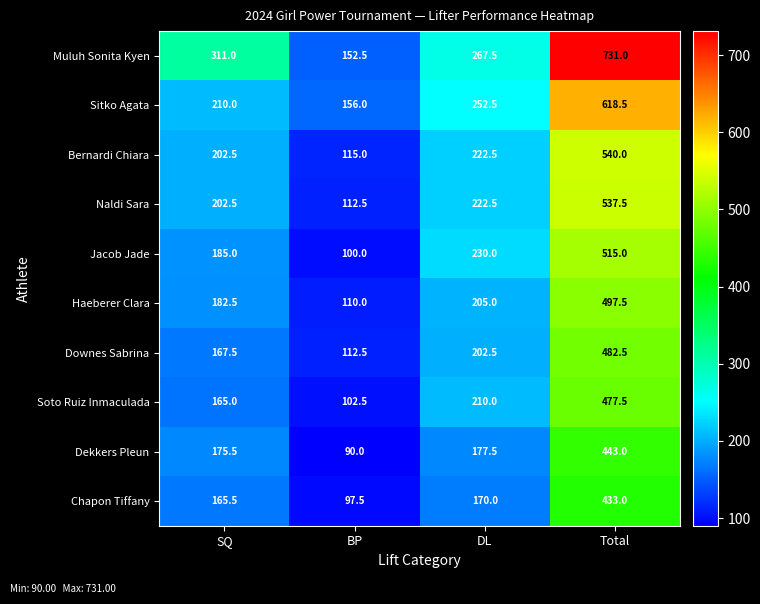

What is the greatest value displayed?

731.0